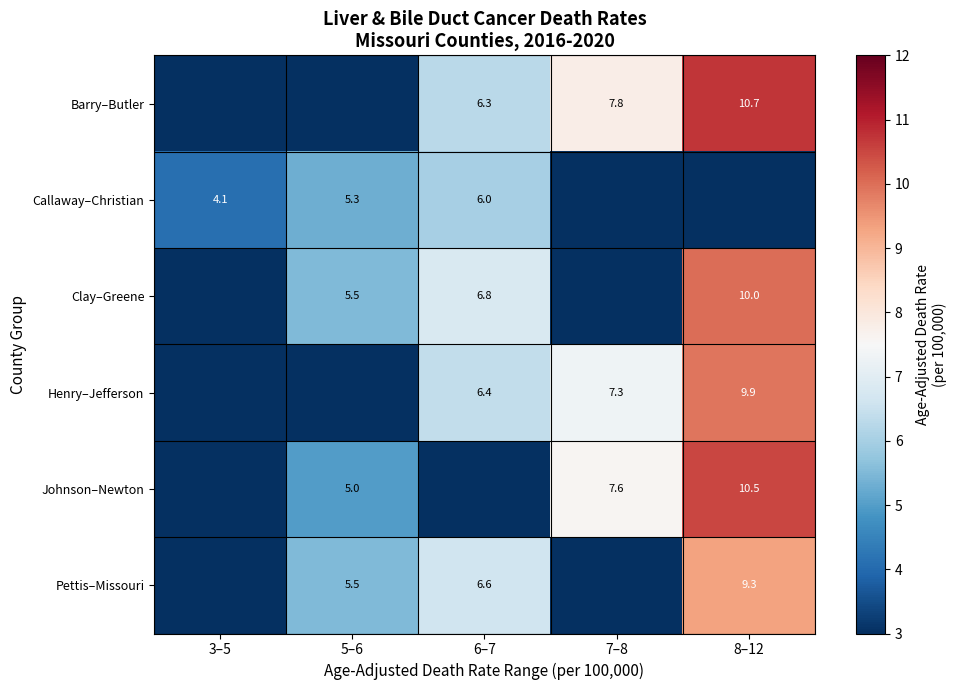

What is the total value across all series at 6–7?

32.1